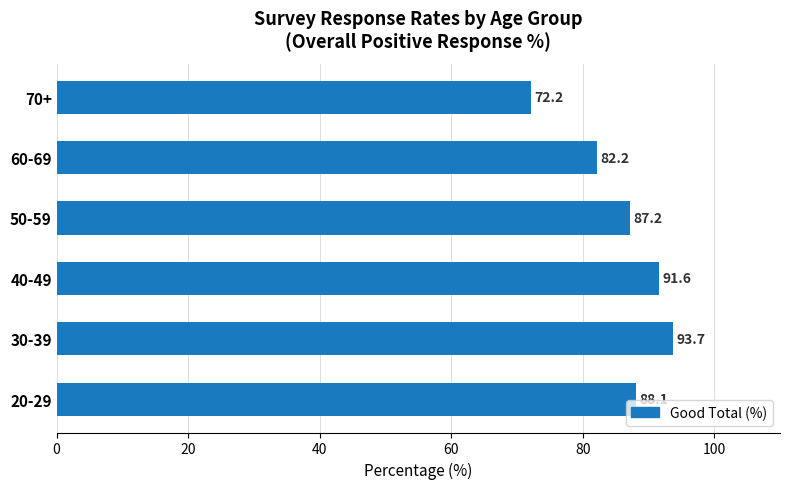

What is the difference between the second highest and minimum values?

19.4